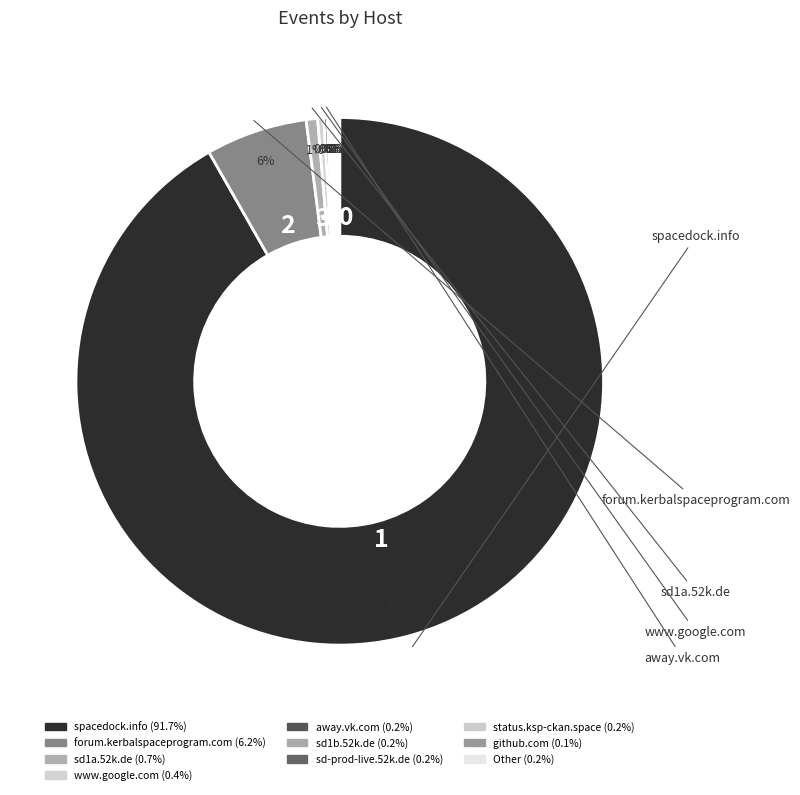

Which slice is the largest?

spacedock.info